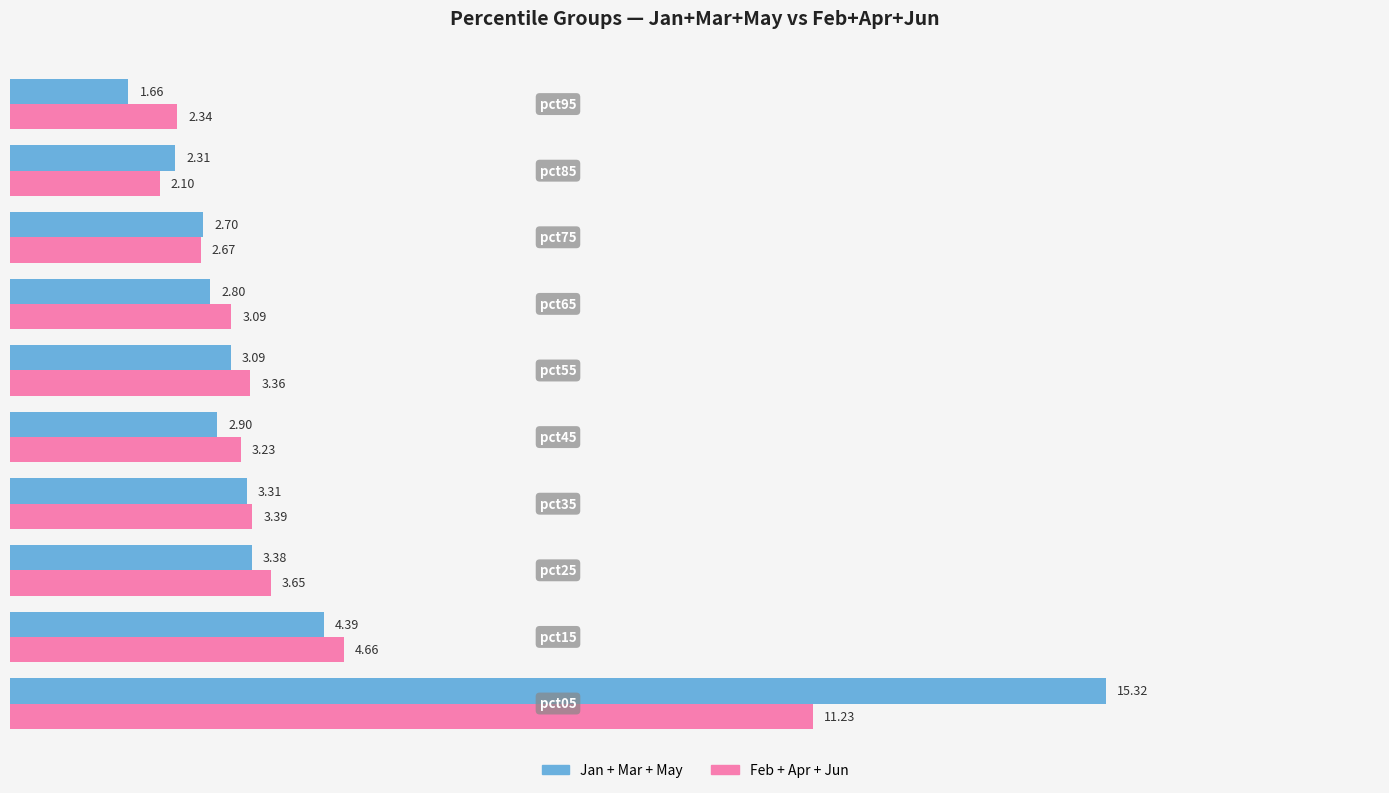

Reading right to left, what are all the values shown in this chart?

Jan+Mar+May: 1.7	2.3	2.7	2.8	3.1	2.9	3.3	3.4	4.4	15.3
Feb+Apr+Jun: 2.3	2.1	2.7	3.1	3.4	3.2	3.4	3.6	4.7	11.2